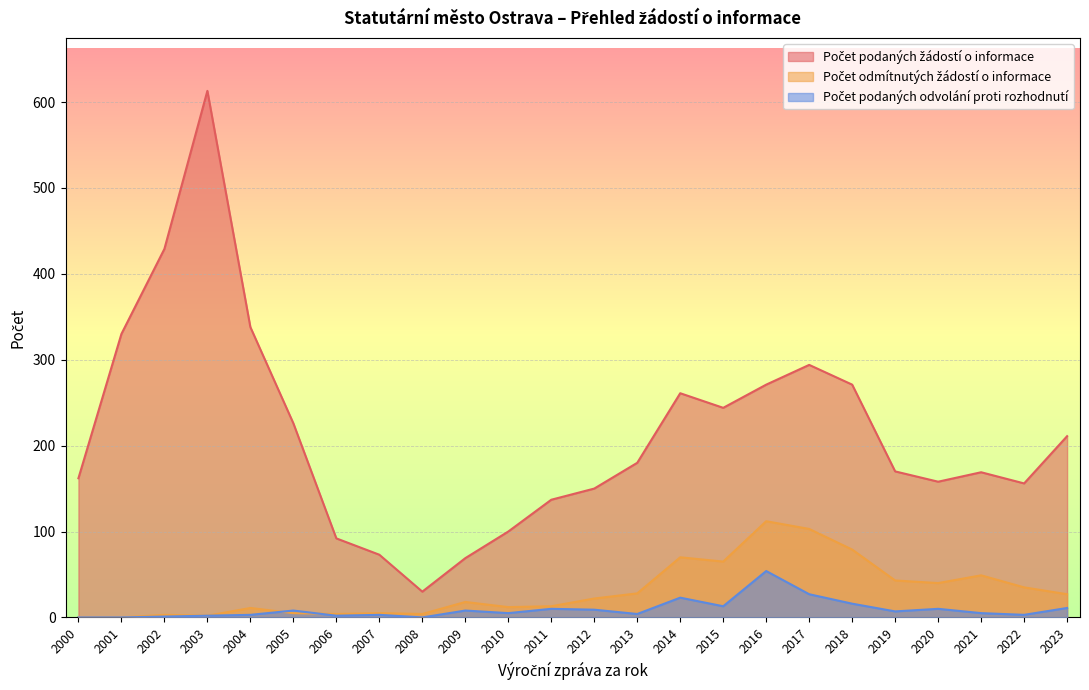

At 2019, list the series in order from smallest to largest.

Počet podaných odvolání proti rozhodnutí, Počet odmítnutých žádostí o informace, Počet podaných žádostí o informace